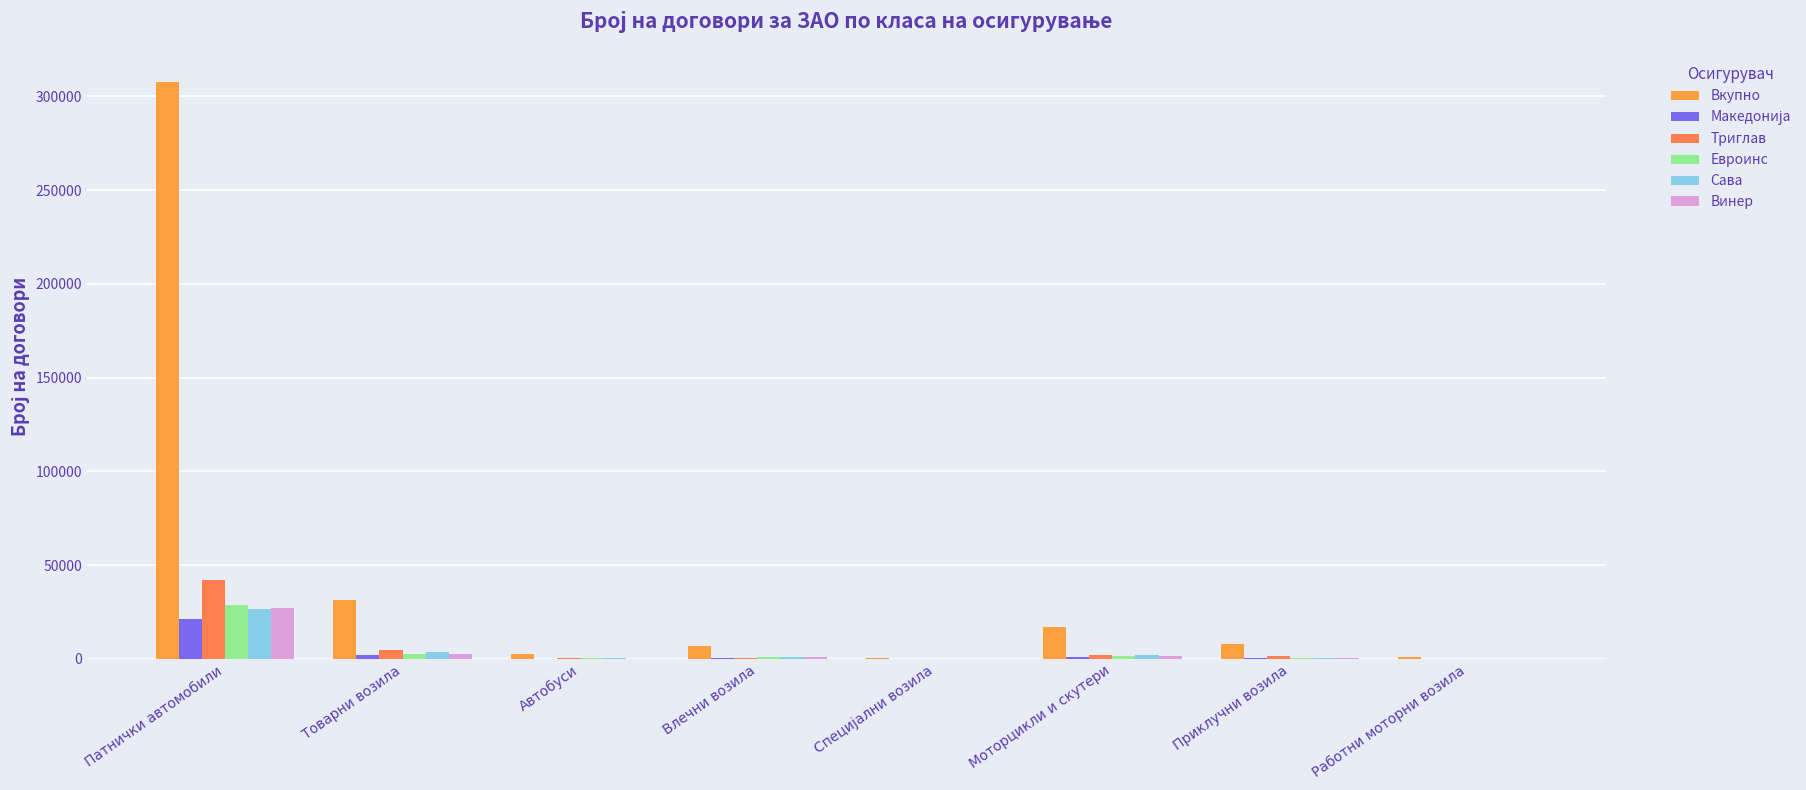

Rank the categories by Сава value from highest to lowest.

Патнички автомобили, Товарни возила, Моторцикли и скутери, Влечни возила, Приклучни возила, Автобуси, Работни моторни возила, Специјални возила